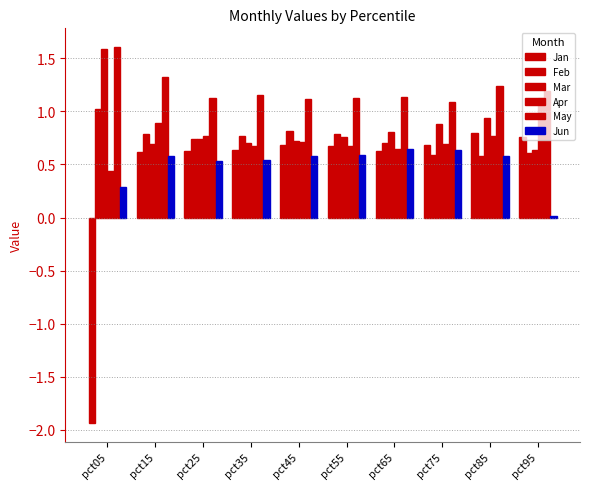

Reading left to right, list all the values displayed in this chart.

Jan: -1.9	0.6	0.6	0.6	0.7	0.7	0.6	0.7	0.8	0.8
Feb: 1.0	0.8	0.7	0.8	0.8	0.8	0.7	0.6	0.6	0.6
Mar: 1.6	0.7	0.7	0.7	0.7	0.8	0.8	0.9	0.9	0.6
Apr: 0.4	0.9	0.8	0.7	0.7	0.7	0.6	0.7	0.8	1.1
May: 1.6	1.3	1.1	1.2	1.1	1.1	1.1	1.1	1.2	1.2
Jun: 0.3	0.6	0.5	0.5	0.6	0.6	0.6	0.6	0.6	0.0